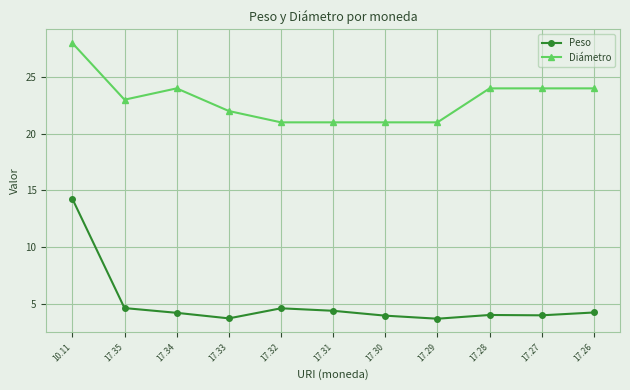

True or false: Peso has more than 0 interior local peaks.

True